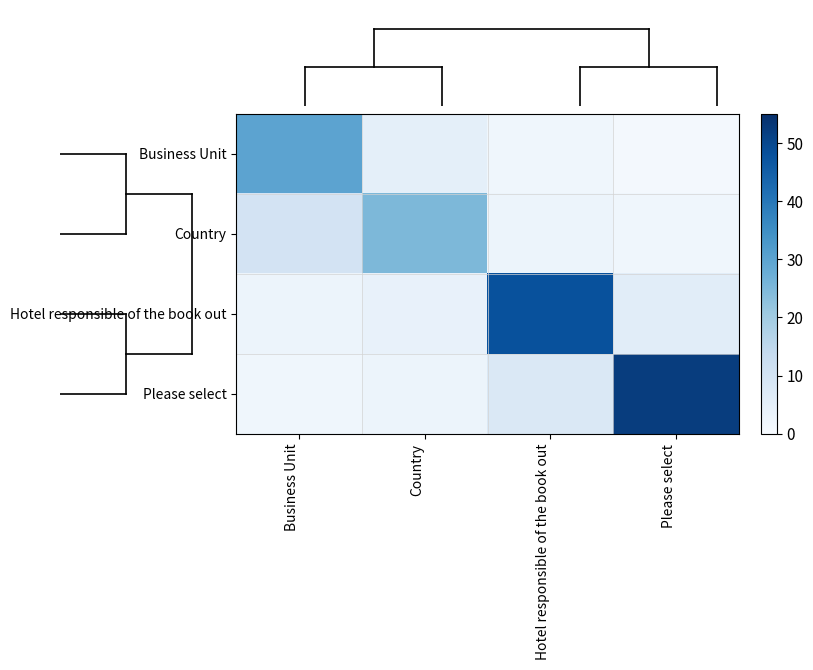

What is the difference between the highest and lowest values at Please select?

51